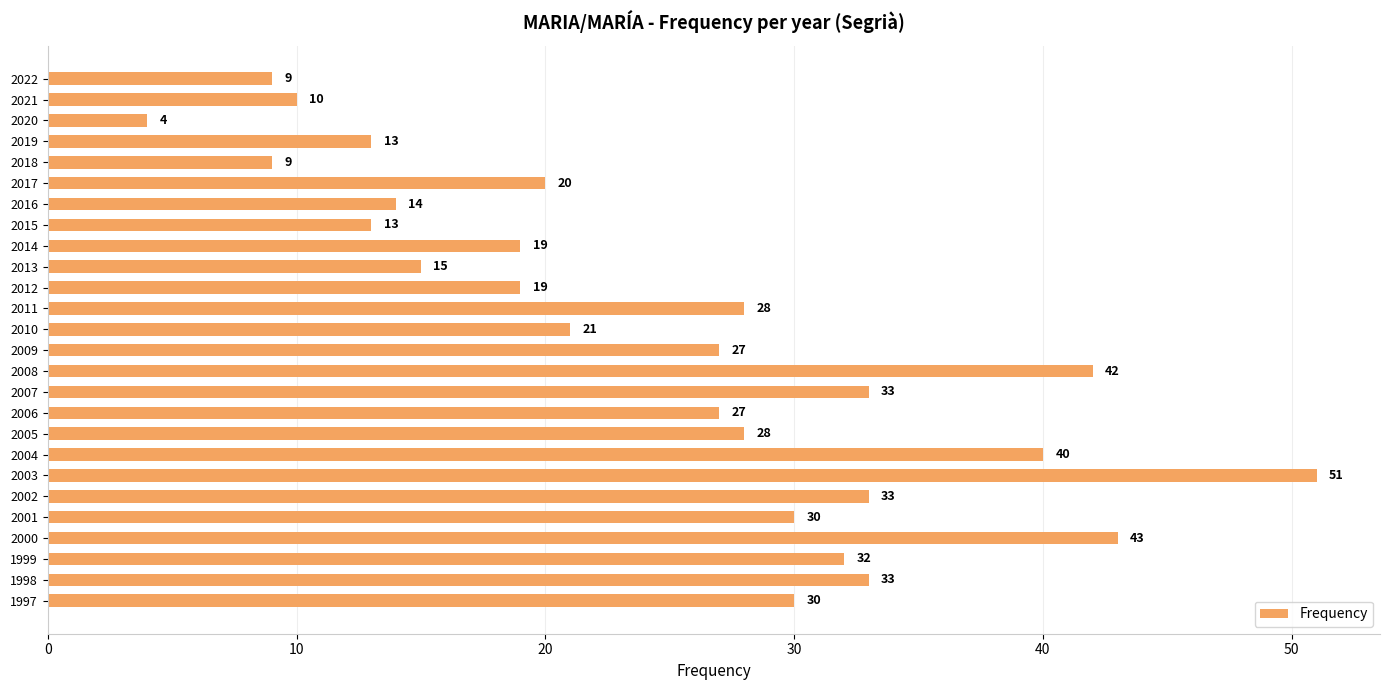

Approximately how many times larger is the value at 2006 compared to 2005?

1.0